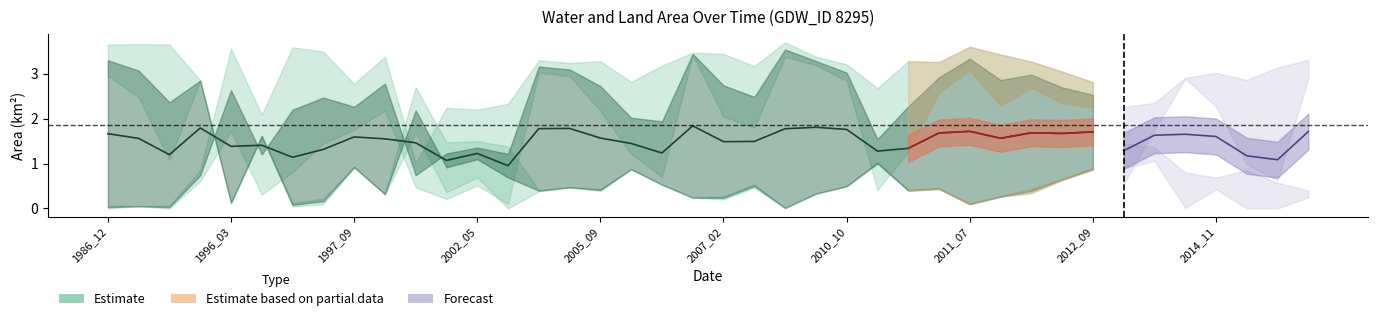

At how many categories does at least one series exceed 2?

40